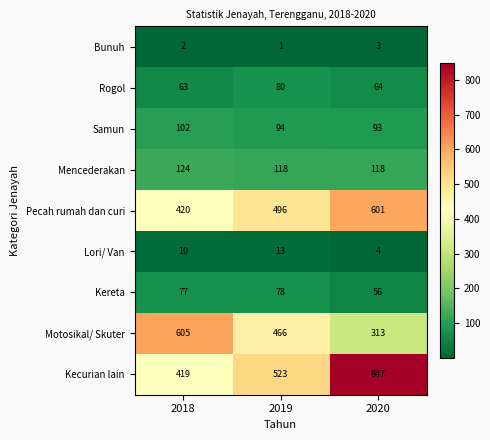

How many Samun values are between 93 and 102?

3